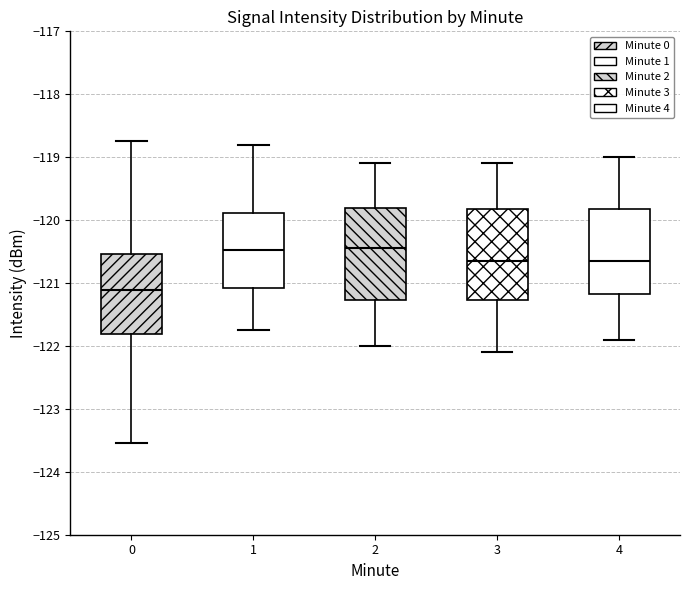

Which box's median line is the lowest?

0